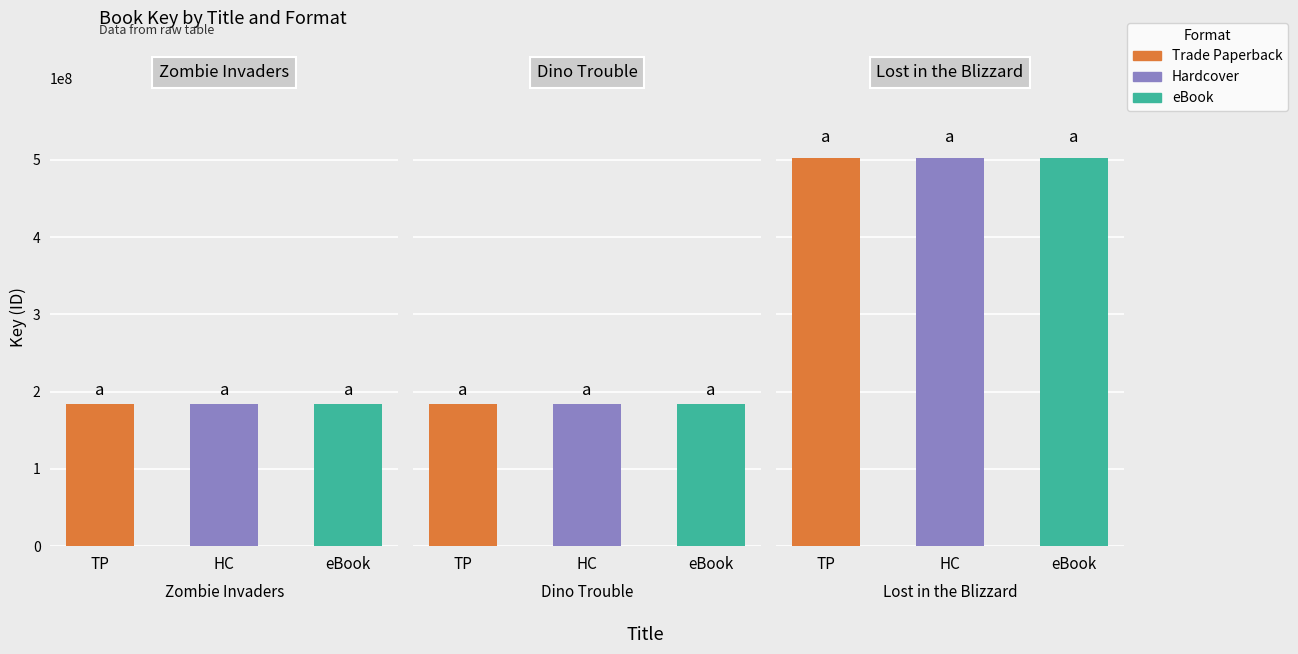

Does the chart contain any negative values?

No